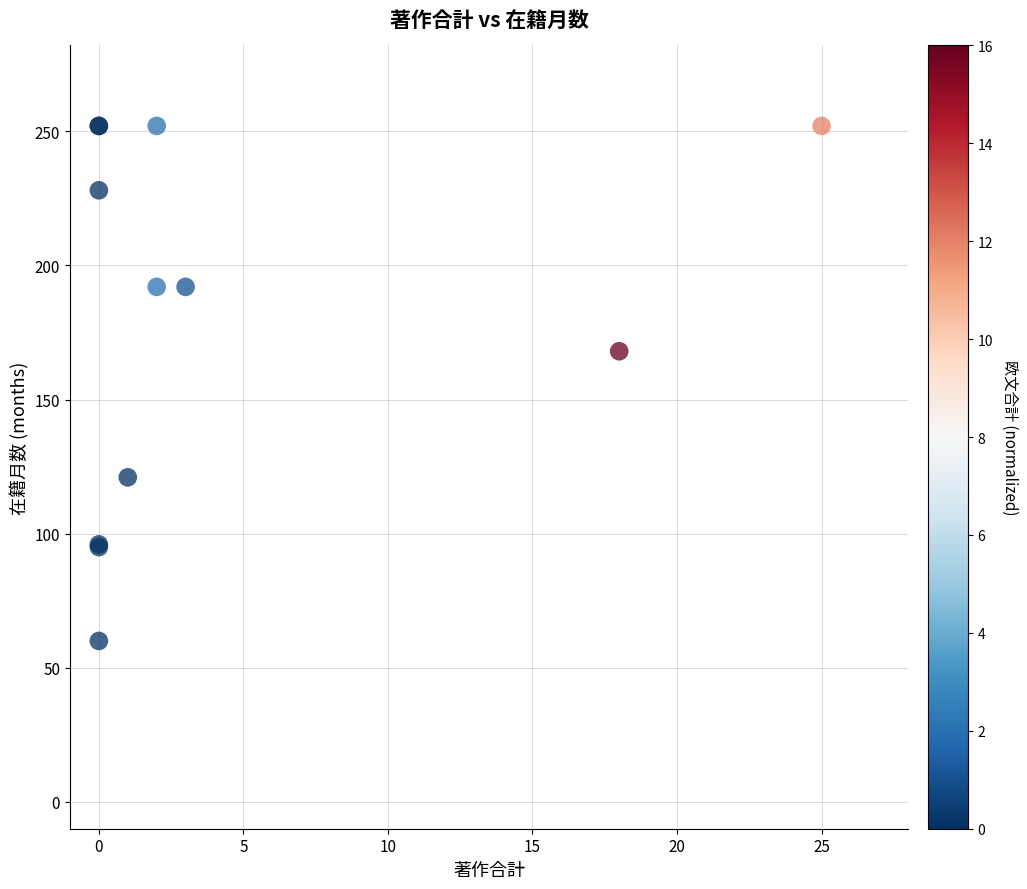

What Y value in the scatter plot is closest to 156?

168